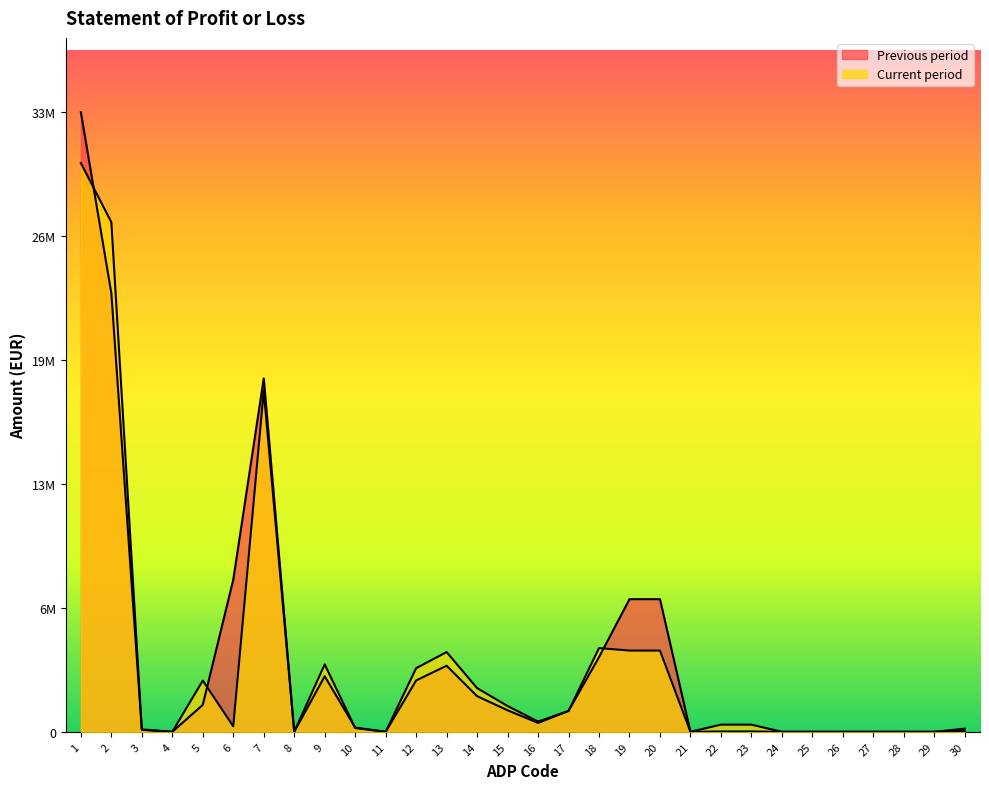

Reading left to right, extract all data points from this chart.

Current period: 30498641	27329828	128923	0	2745951	293939	18289551	0	3616194	204895	0	3411299	4276660	2343326	1383475	549859	1118387	4490830	4357000	4357000	0	384204	384204	0	0	0	0	0	0	46276
Previous period: 33225861	23516876	105553	0	1446252	8157180	18947880	0	2981218	226365	0	2754853	3544463	1912160	1154659	477644	1121268	3999907	7113479	7113479	0	17924	17924	0	0	0	0	0	0	169621